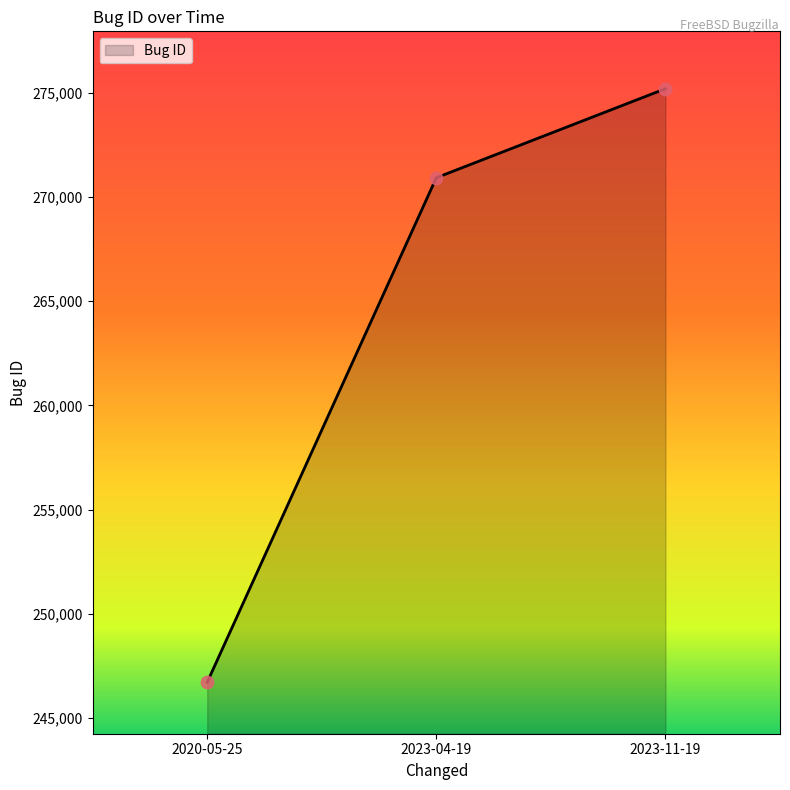

Approximately how many times larger is the value at 2023-11-19 compared to 2023-04-19?

1.0